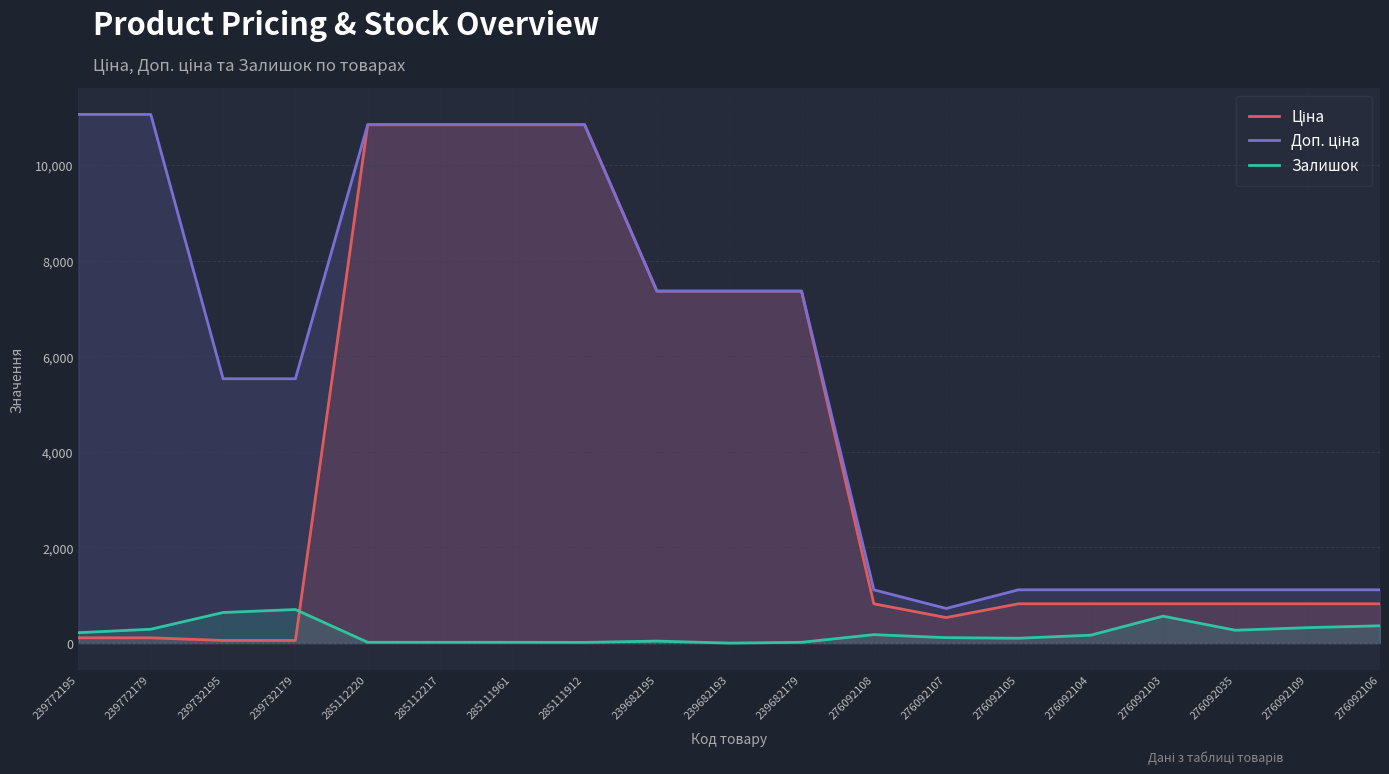

What is the approximate value of Залишок at 285112220?

17.0